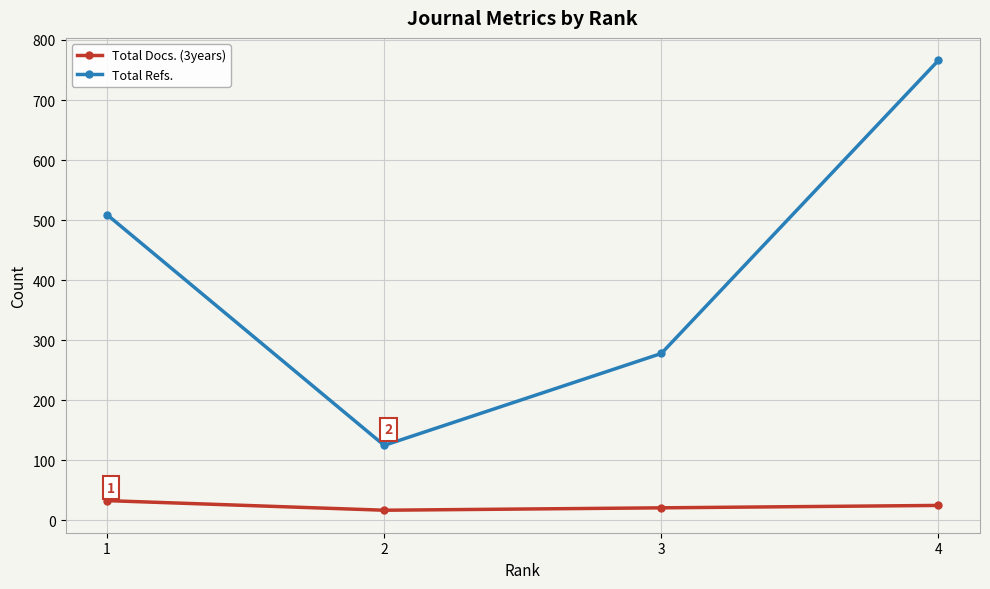

At which label does Total Docs. (3years) first exceed 25?

1